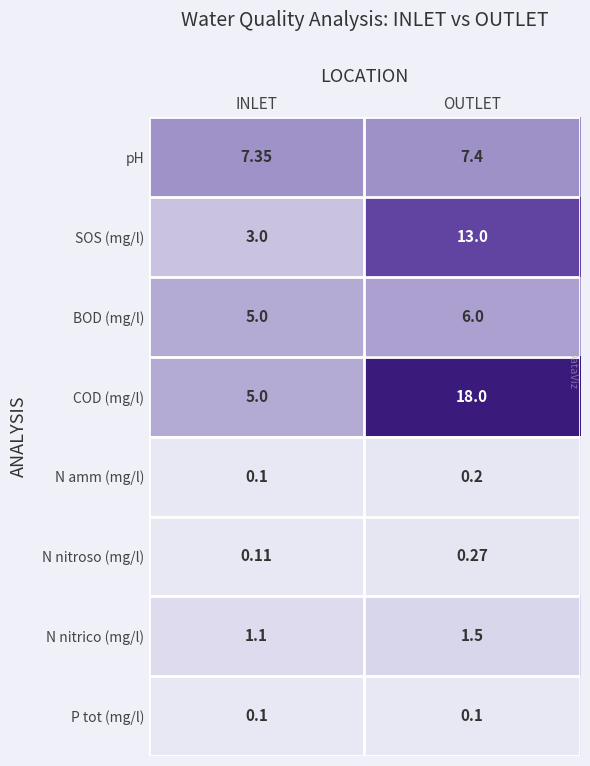

Is the value of SOS (mg/l) at INLET greater than the value of N nitrico (mg/l) at OUTLET?

Yes